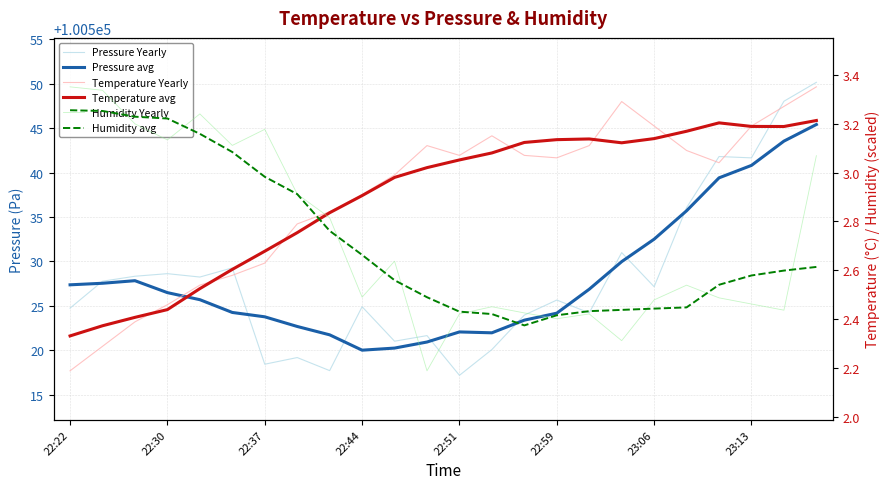

Between 10 and 22, which series saw the biggest shift?

Pressure Yearly